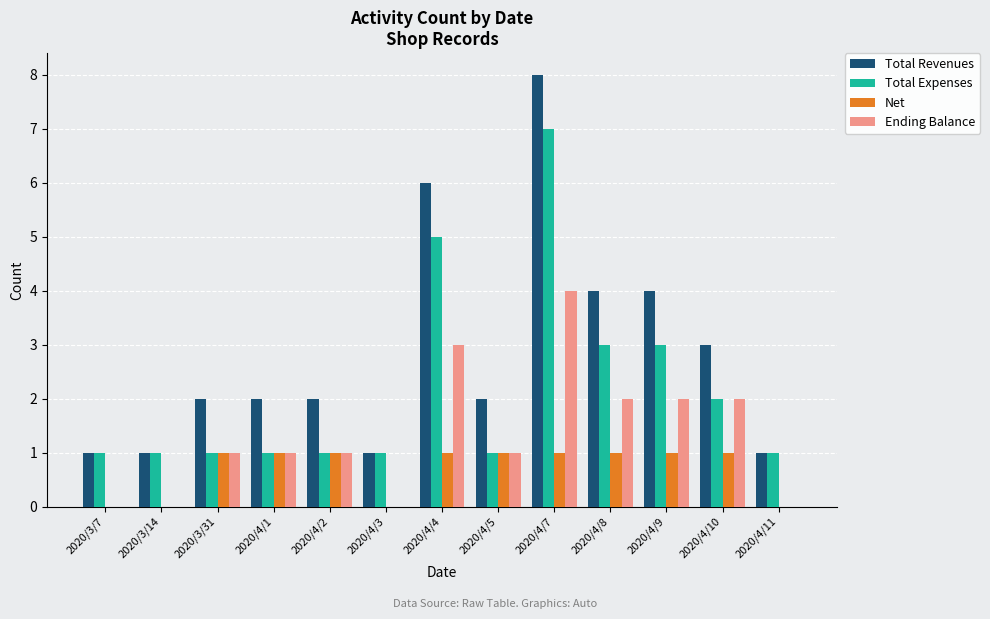

The value of Total Expenses at 2020/4/9 is 4. True or false?

False